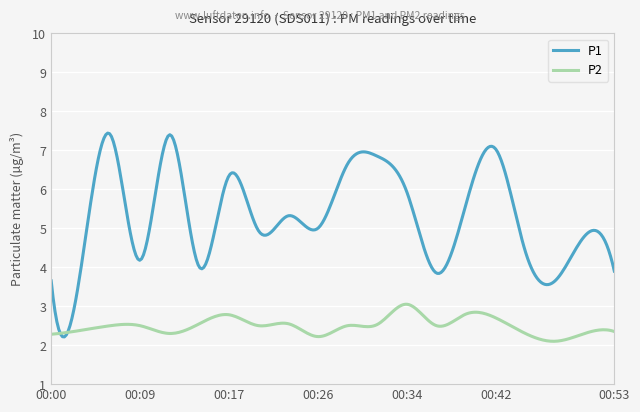

What is the highest value of the P1 series?

7.4